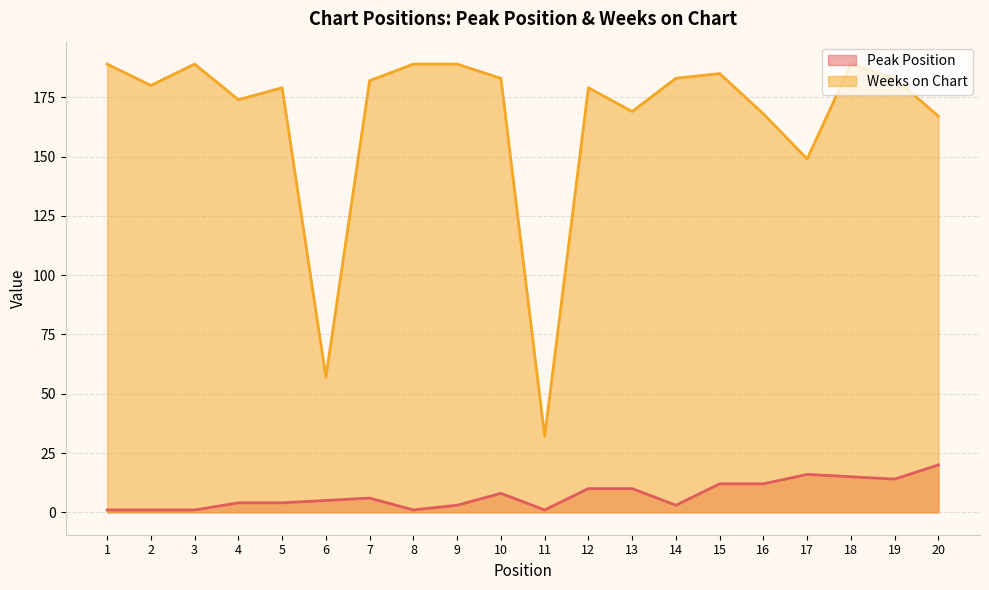

Is it true that Weeks on Chart equals 183 at 10?

True